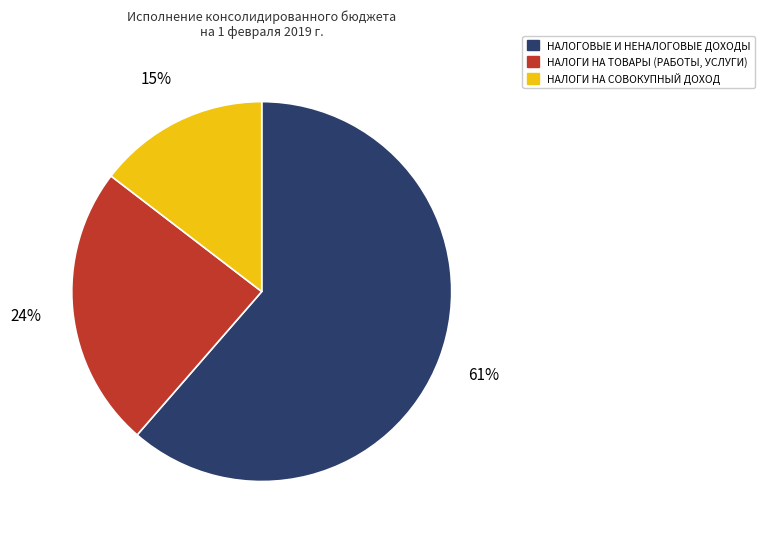

True or false: НАЛОГИ НА СОВОКУПНЫЙ ДОХОД accounts for 15% of the total.

True